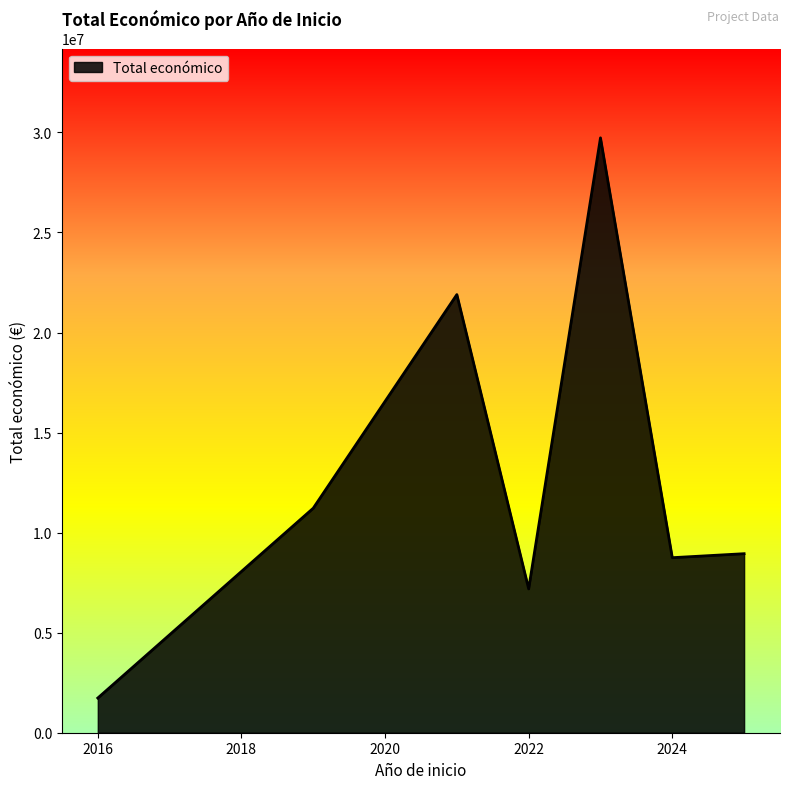

What is the smallest value displayed?

1734237.0